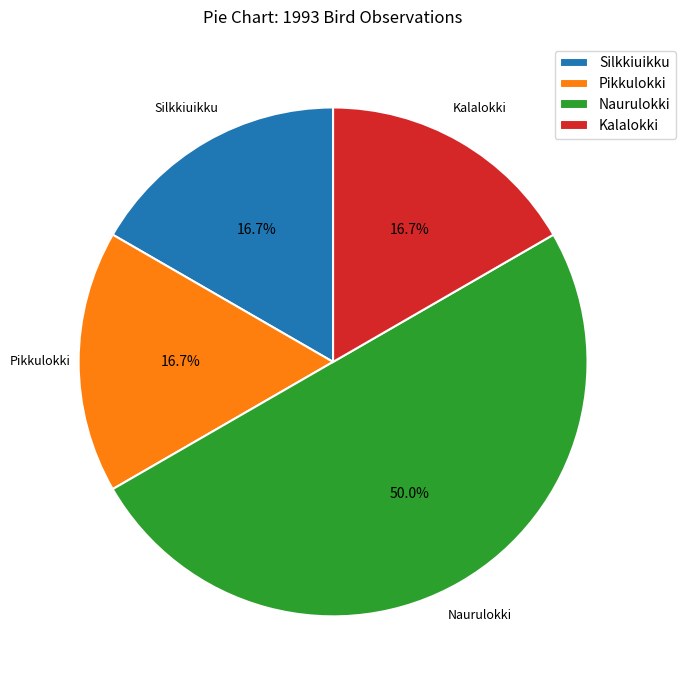

What is the largest slice in the pie chart?

Naurulokki